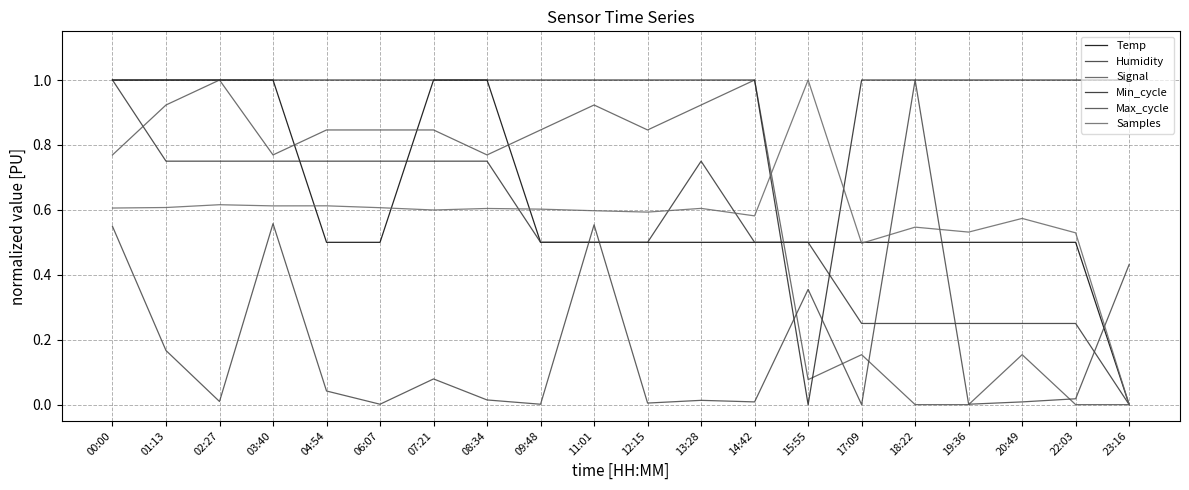

How many lines are shown in the chart?

6